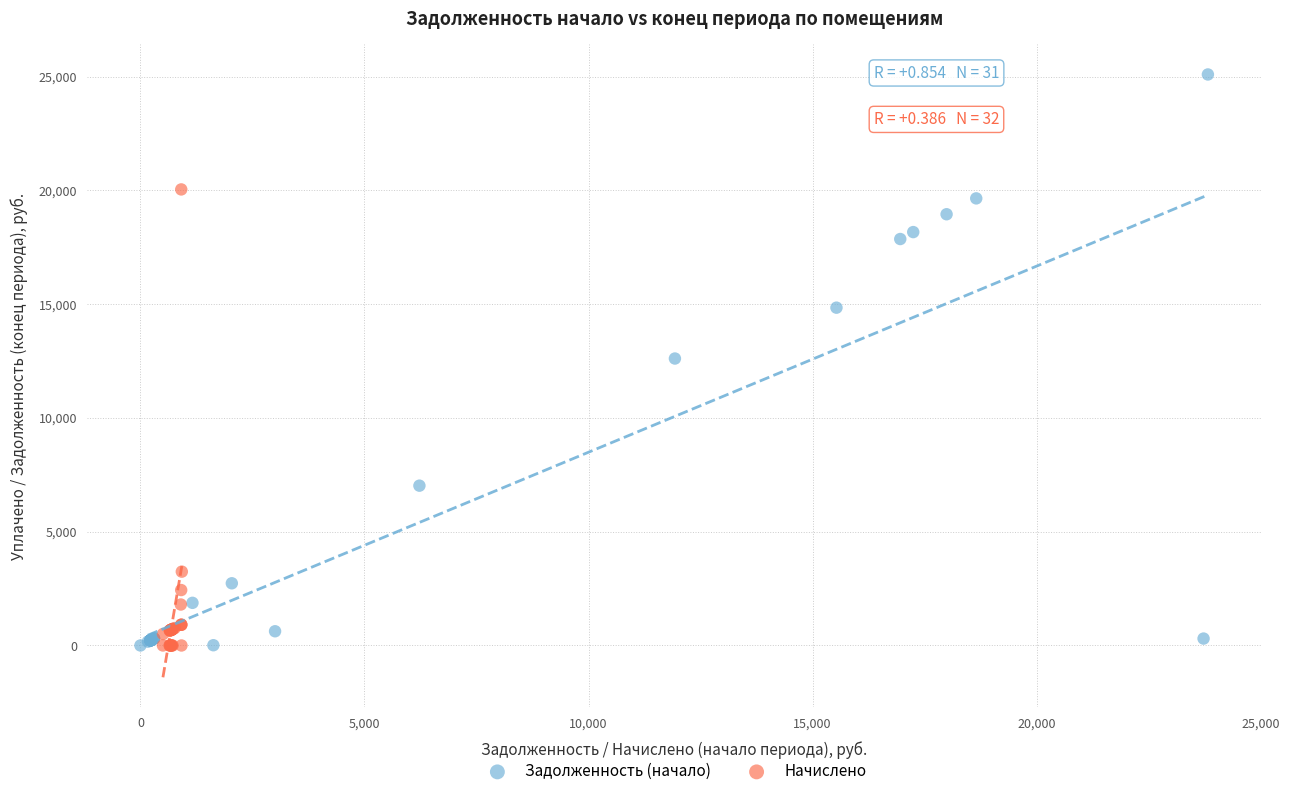

Which series contains the highest Y value?

Задолженность (начало)